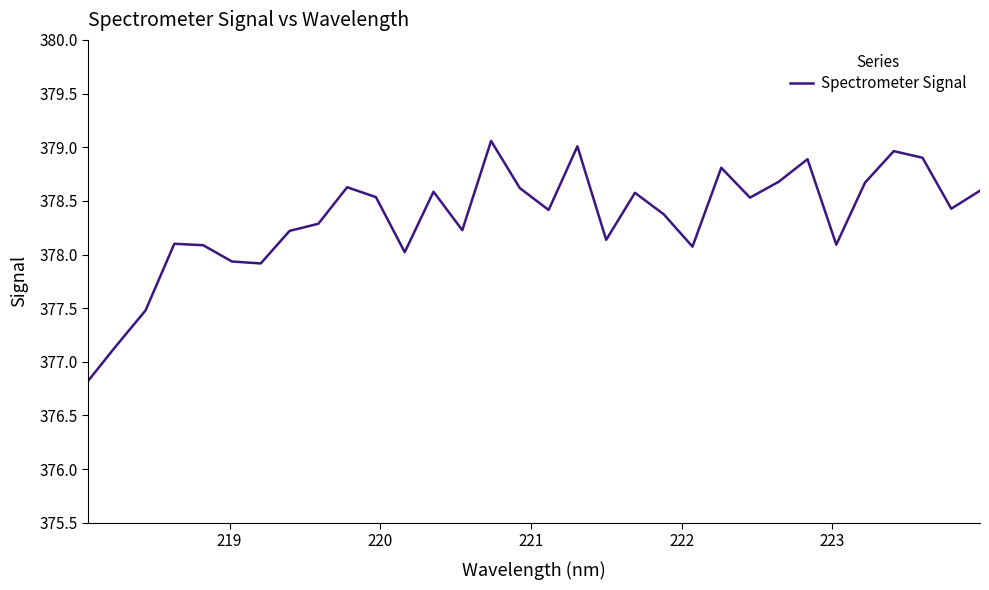

What is the maximum value shown in the chart?

379.1